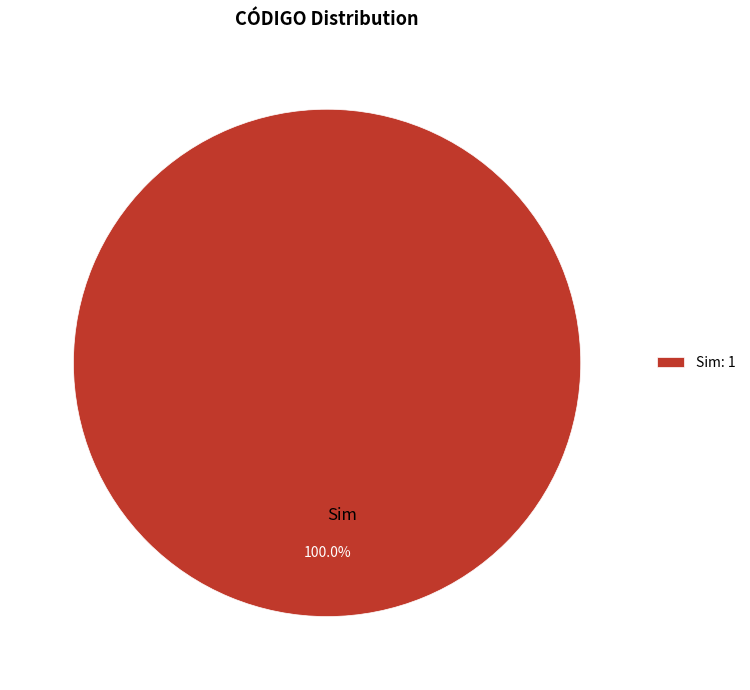

Does any single category account for the majority?

Yes